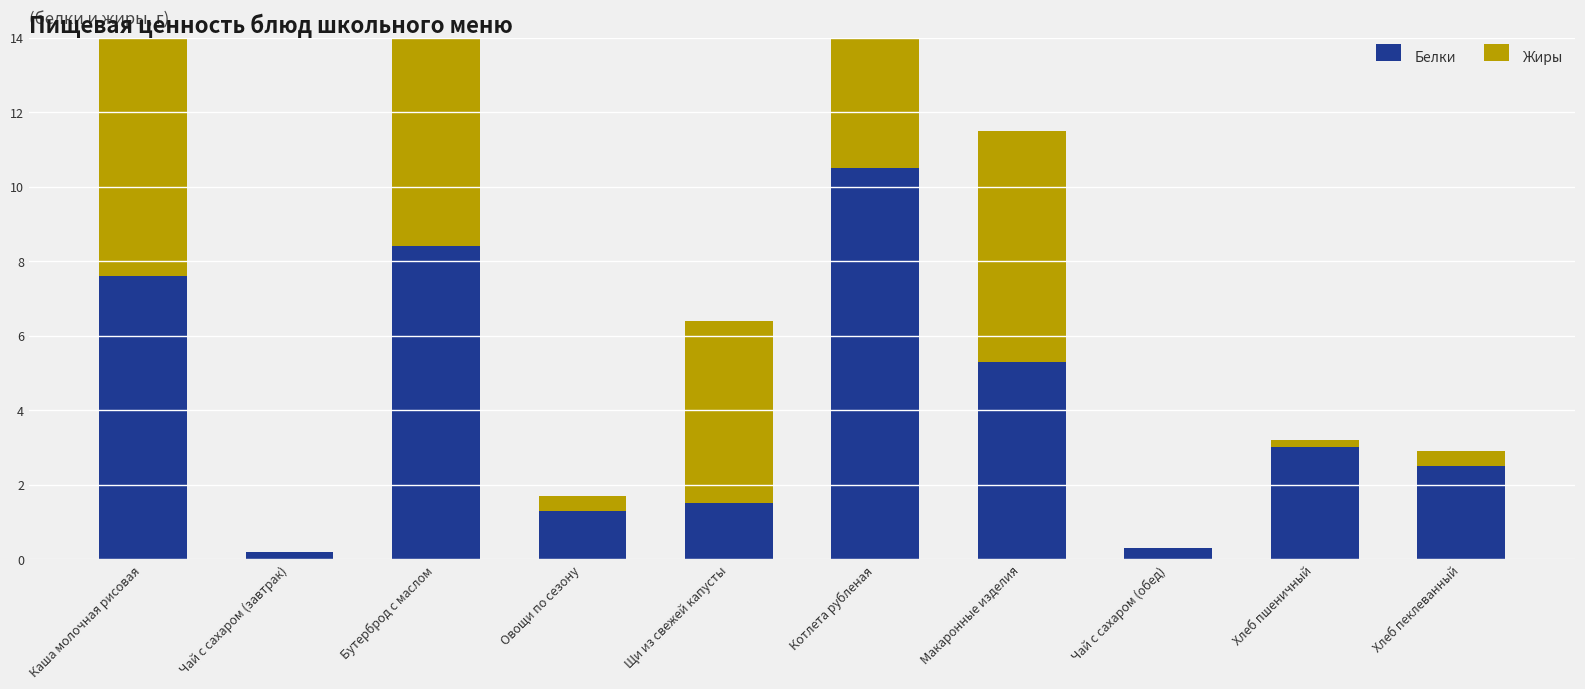

What is the label of the 10th bar from the right?

Каша молочная рисовая